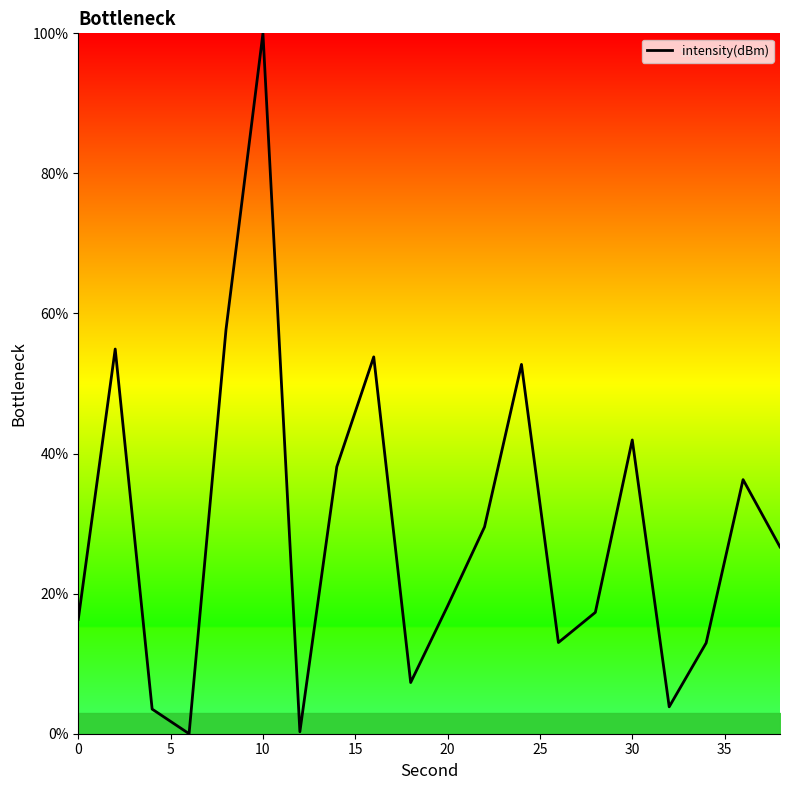

What is the greatest value displayed?

100.0